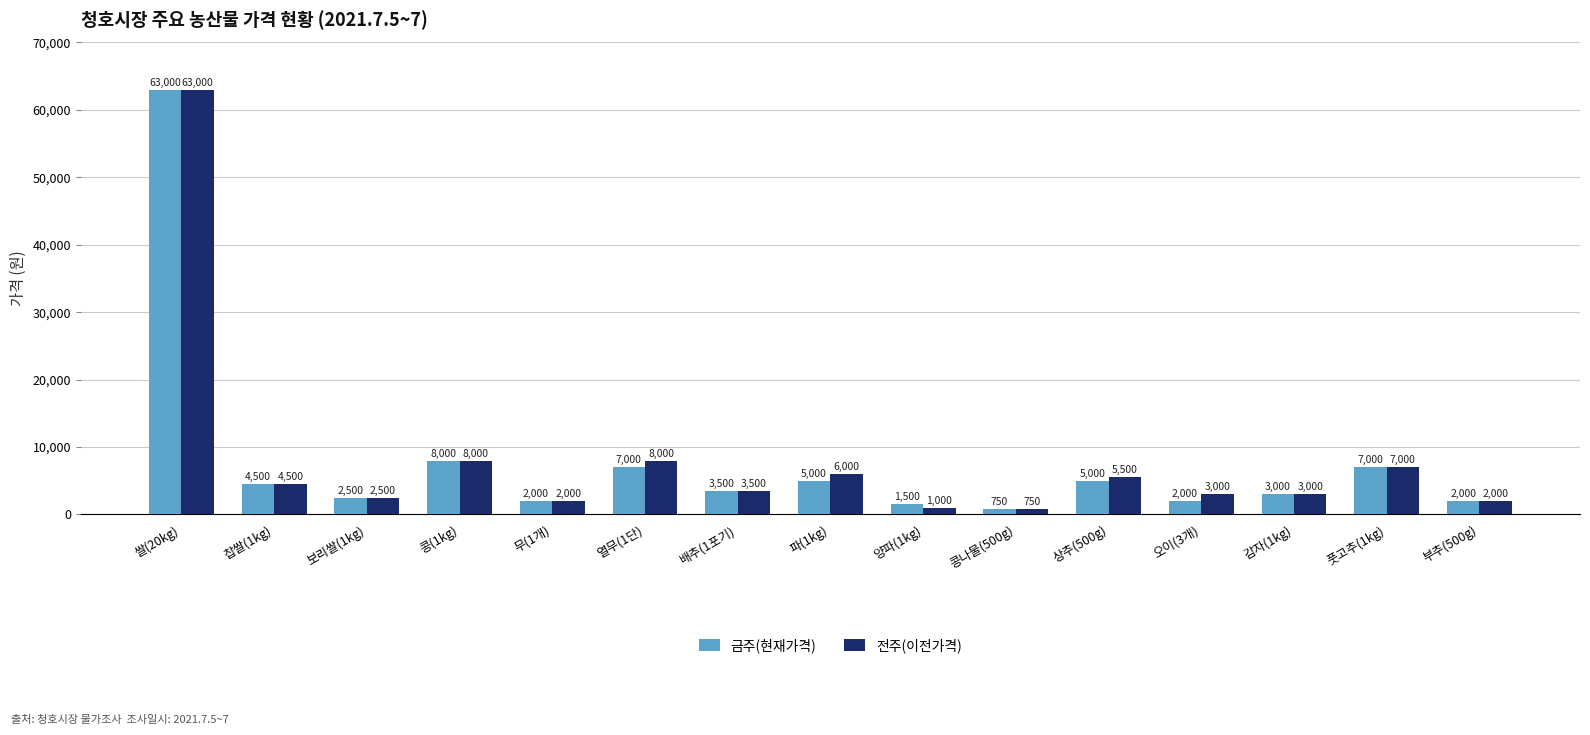

What is the lowest value of the 전주(이전가격) series?

750